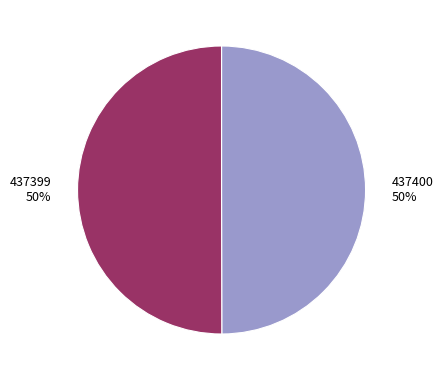

To the nearest percent, what percentage of the pie is 437400?

50%